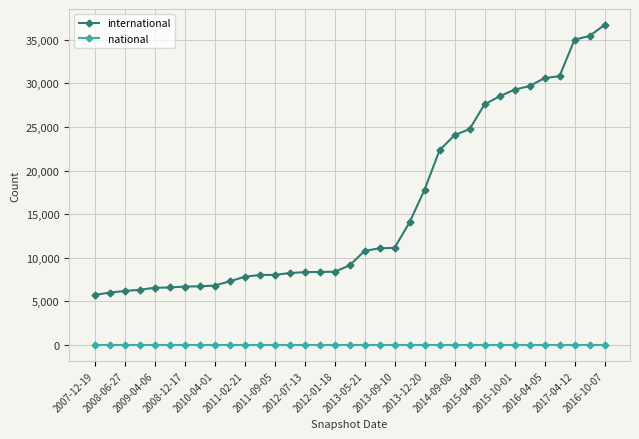

List the series in order of their peak value, lowest first.

national, international